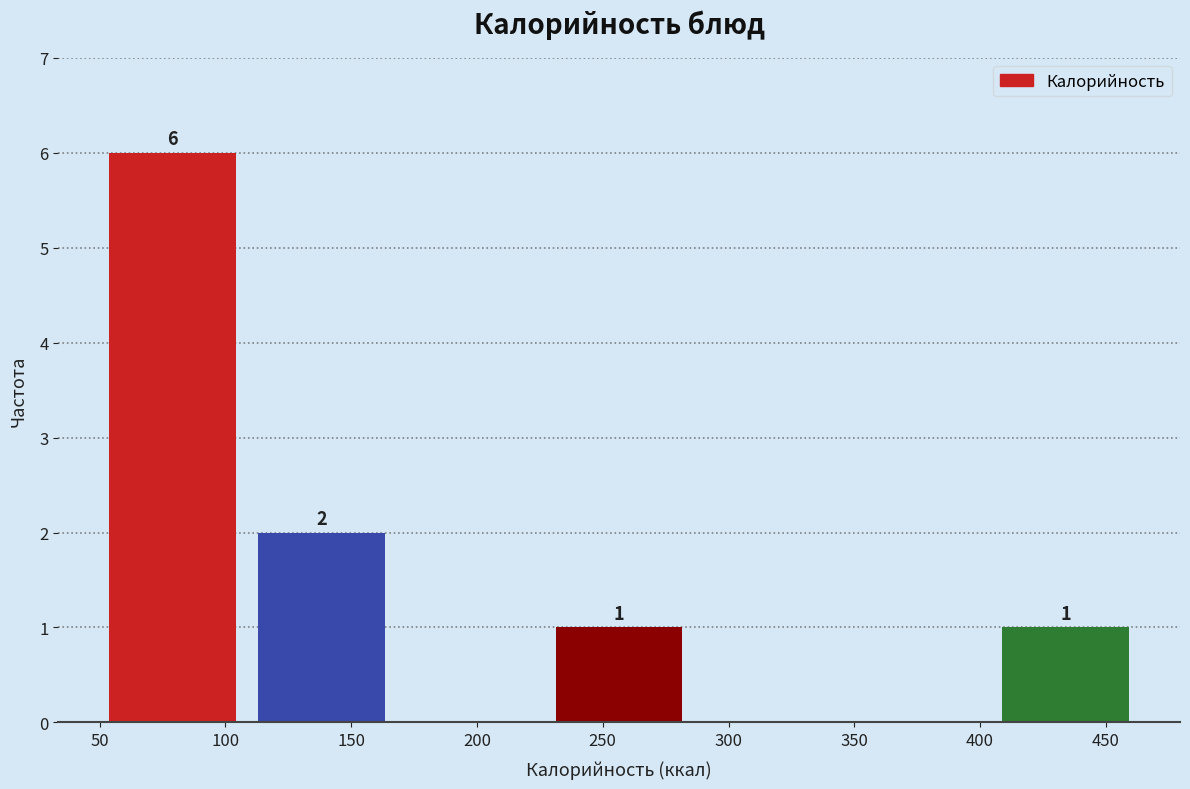

Over which range of the x-axis is the bar tallest?

50 to 110